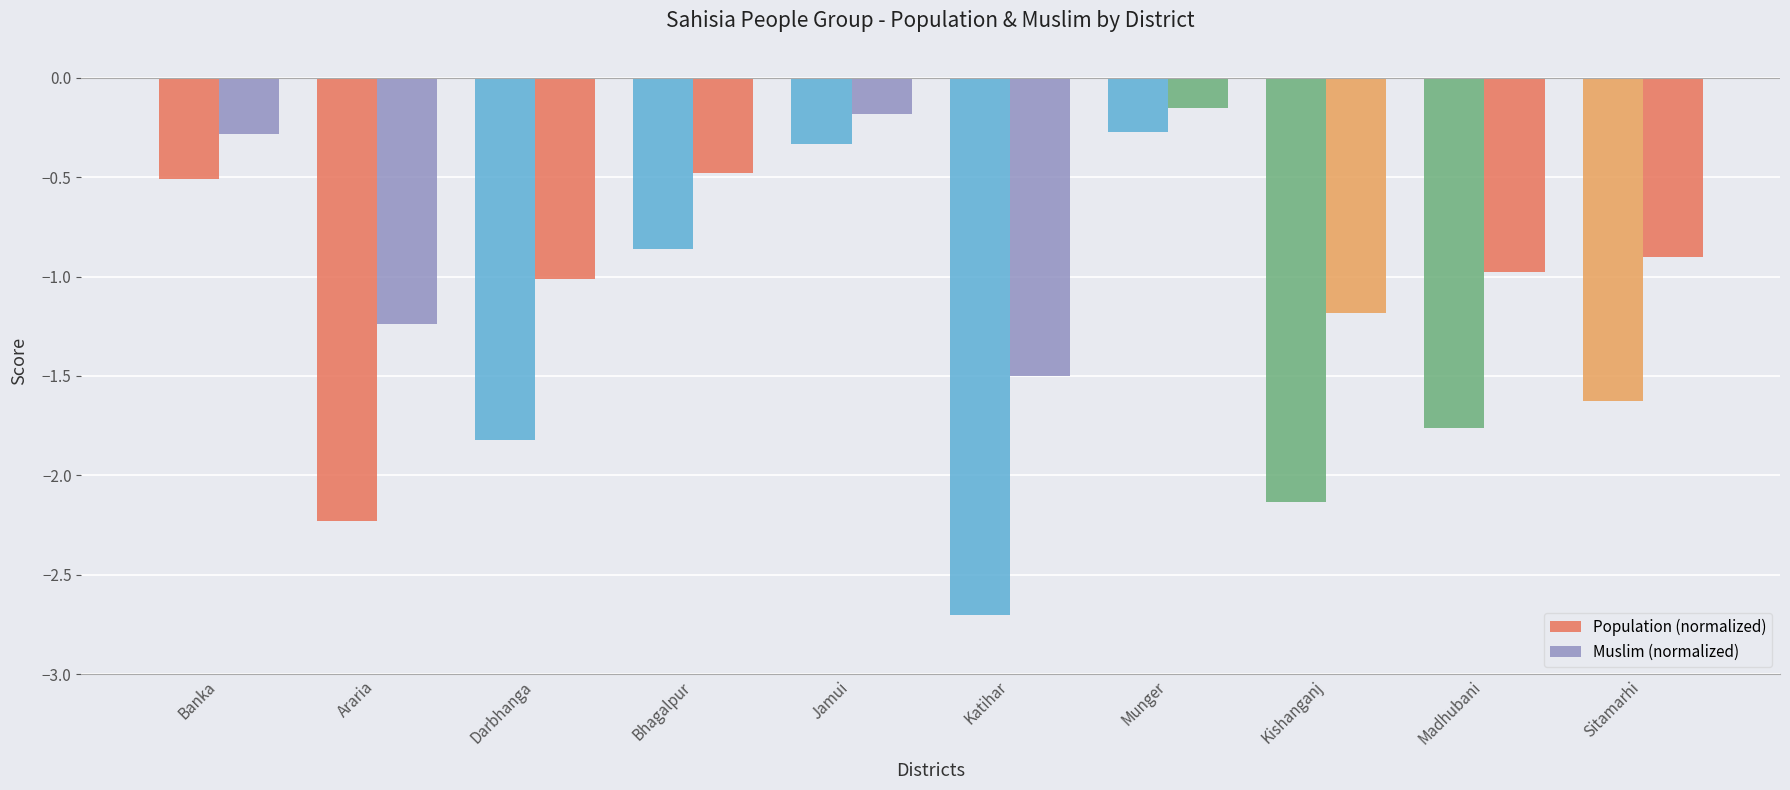

What is the minimum value for Population (normalized)?

-2.7